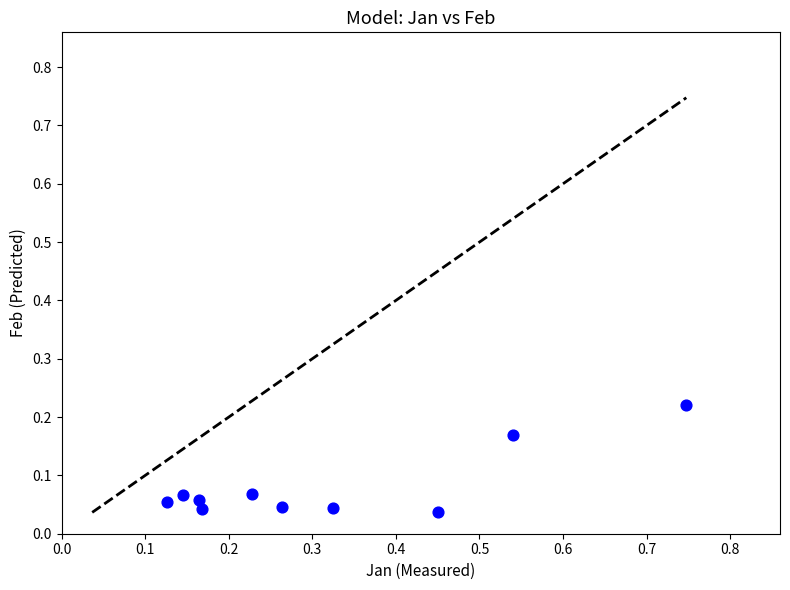

What is the range of X values (max minus min)?

0.6